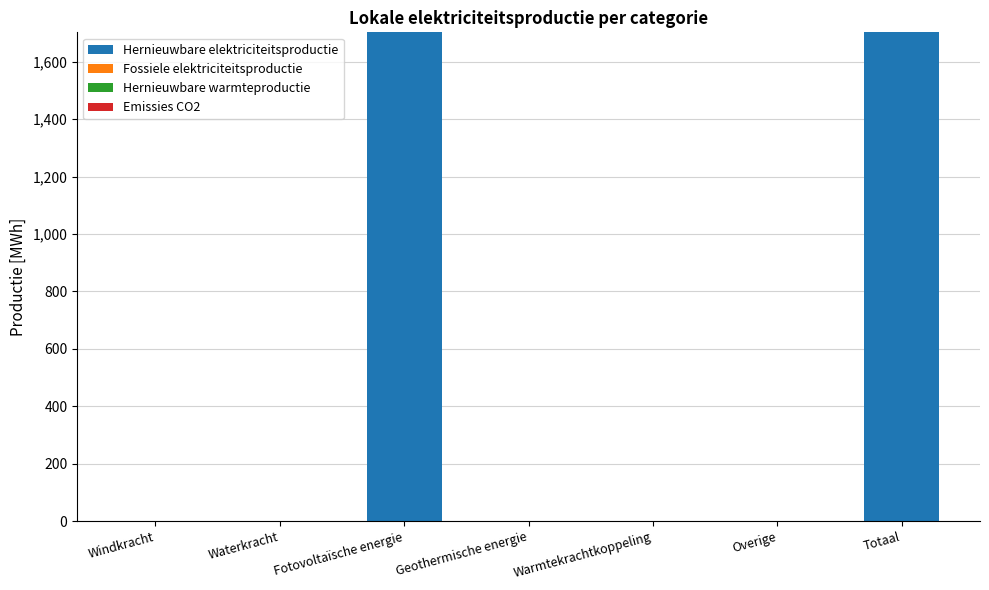

Reading left to right, what are all the values shown in this chart?

Windkracht=0.0	Waterkracht=0.0	Fotovoltaïsche energie=1702.9	Geothermische energie=0.0	Warmtekrachtkoppeling=0.0	Overige=0.0	Totaal=1702.9